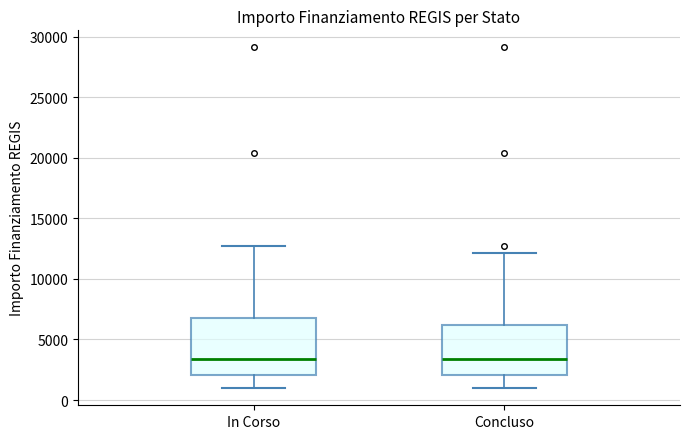

Comparing the boxes themselves (not the whiskers), which one is the tallest?

In Corso